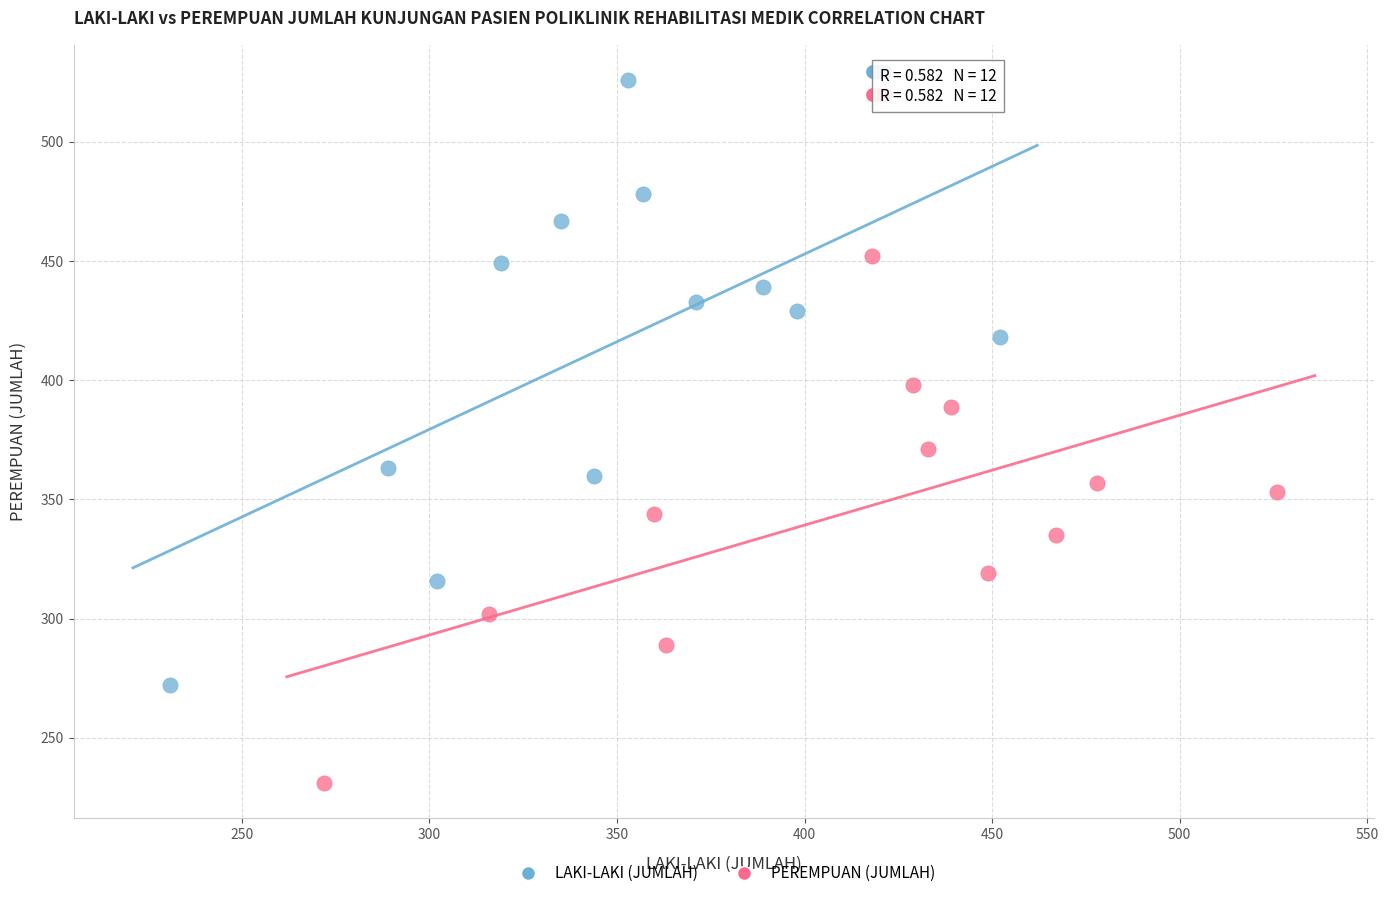

Which series reaches the maximum Y coordinate?

LAKI-LAKI (JUMLAH)